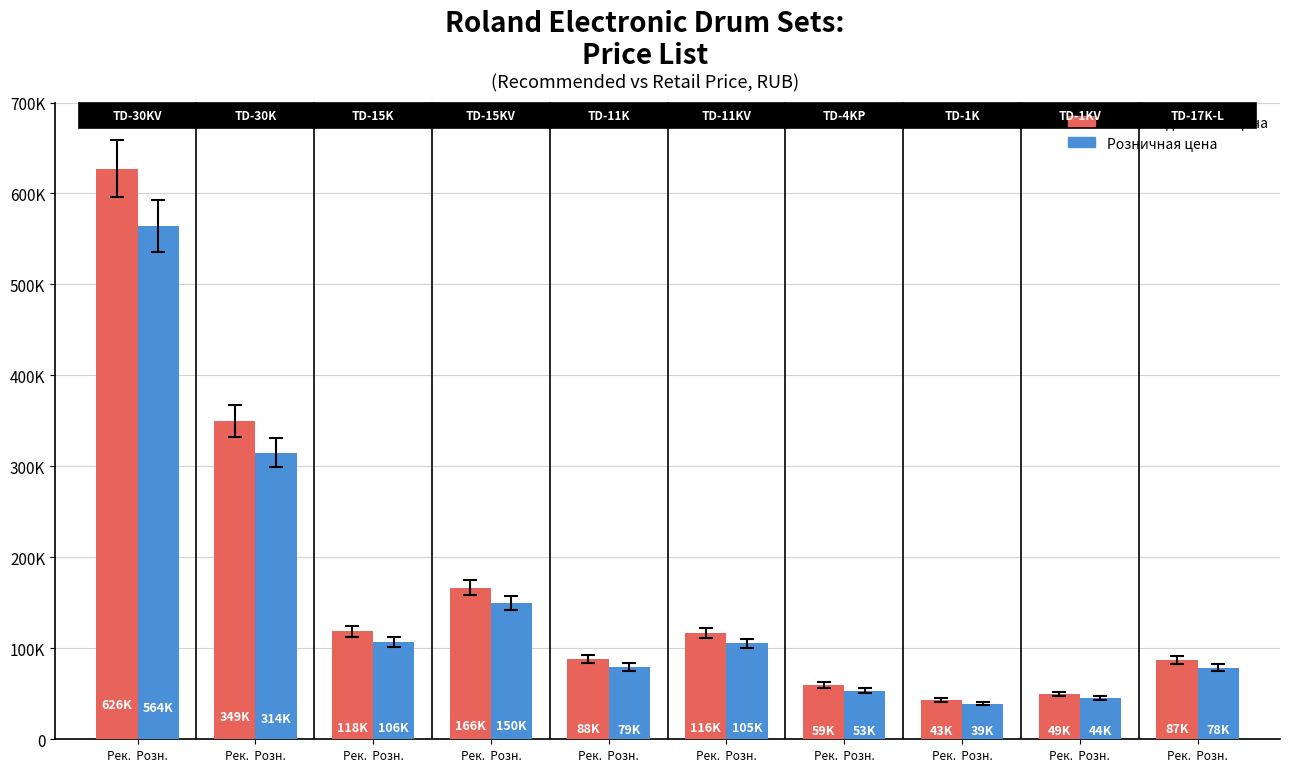

Does the chart contain stacked bars?

No